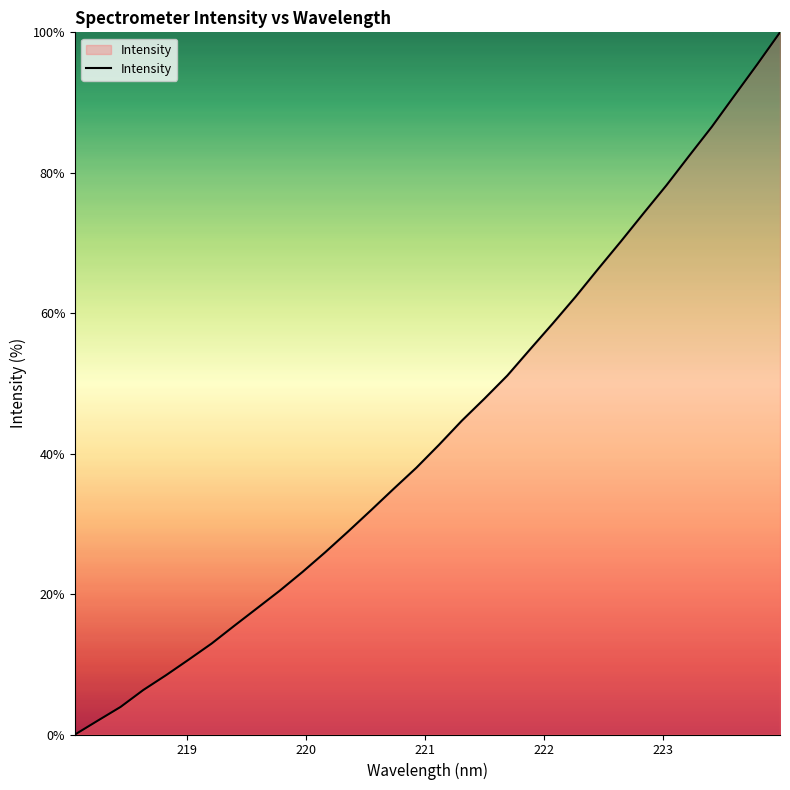

What is the greatest value displayed?

100.0